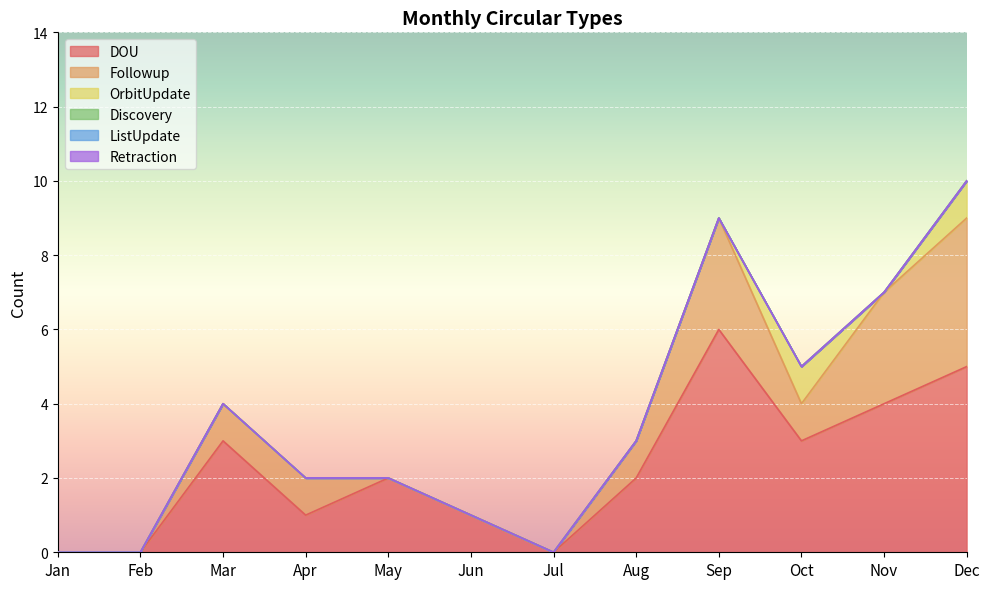

Between Apr and Nov, which series saw the biggest shift?

DOU